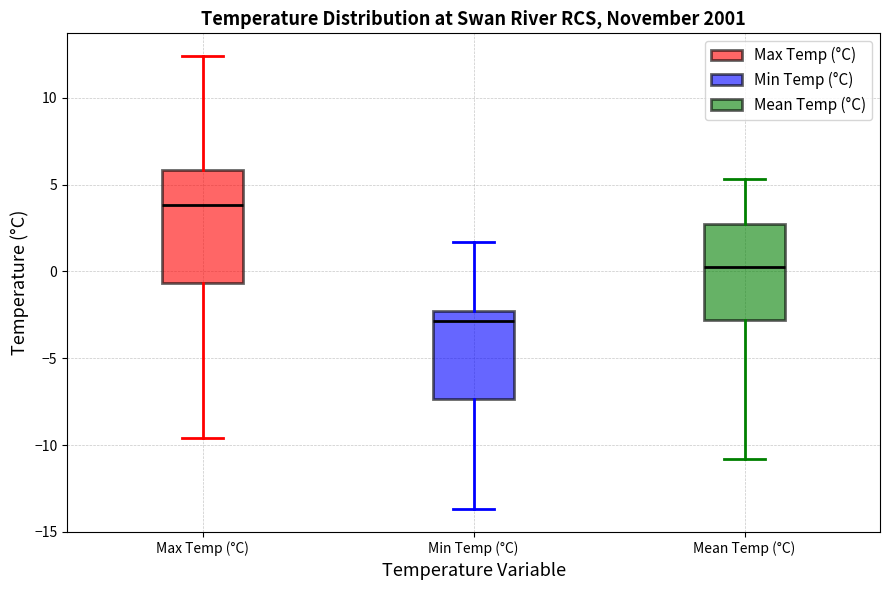

Which box's median line is the lowest?

Min Temp (°C)